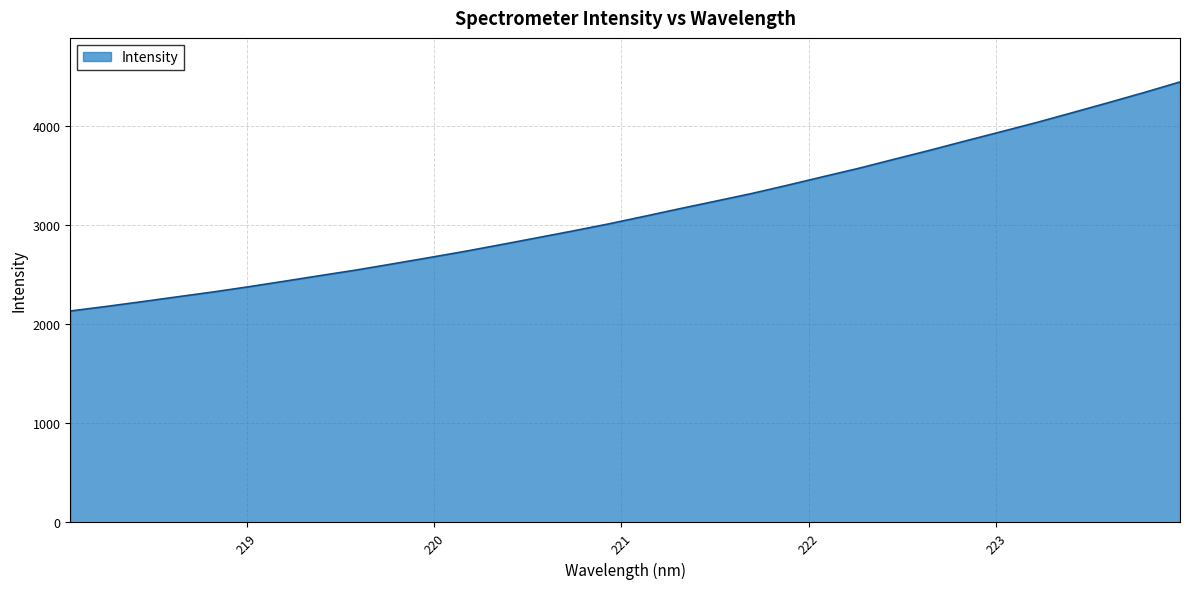

What is the difference between the maximum and minimum values?

2311.2